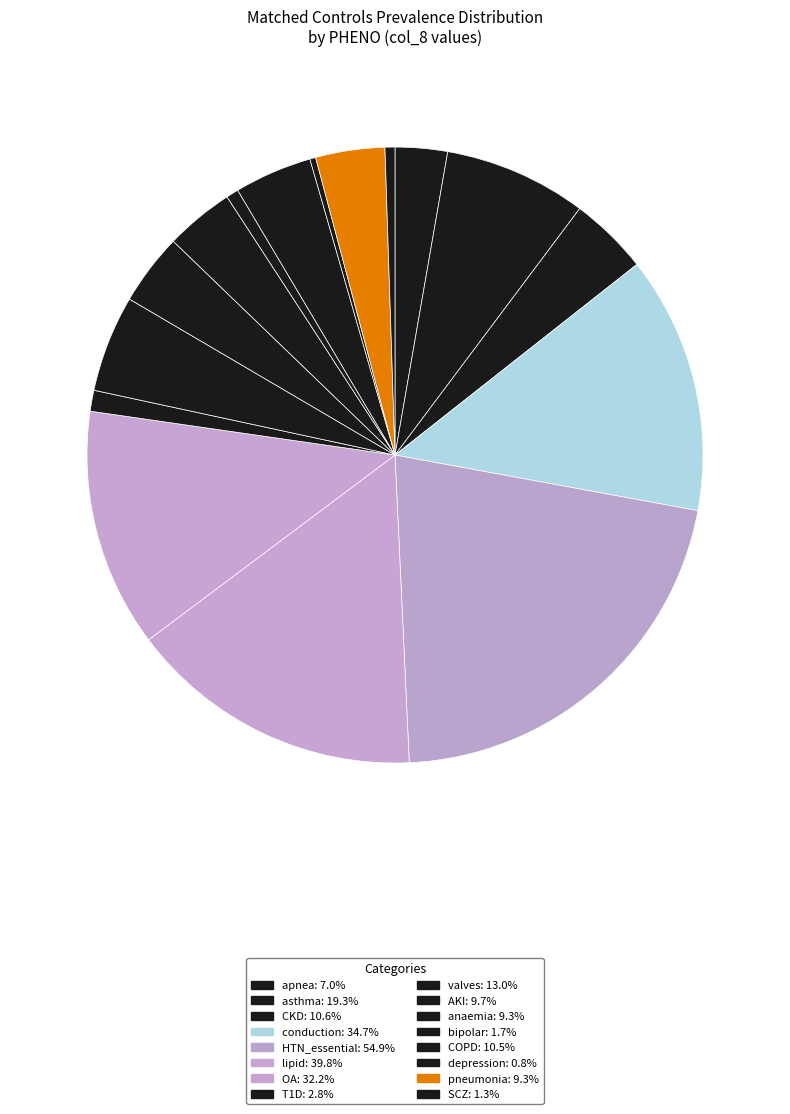

Does SCZ account for over 50% of the chart?

No